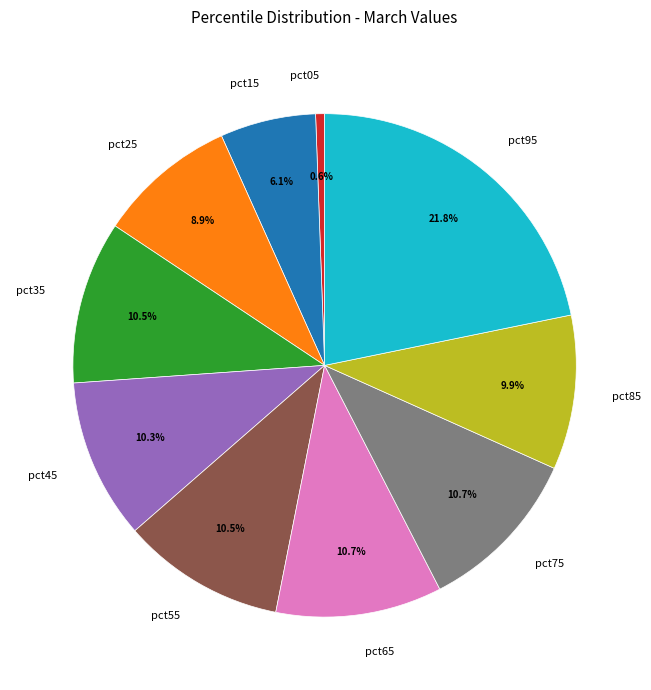

Do pct95 and pct75 together represent more than half of the pie?

No